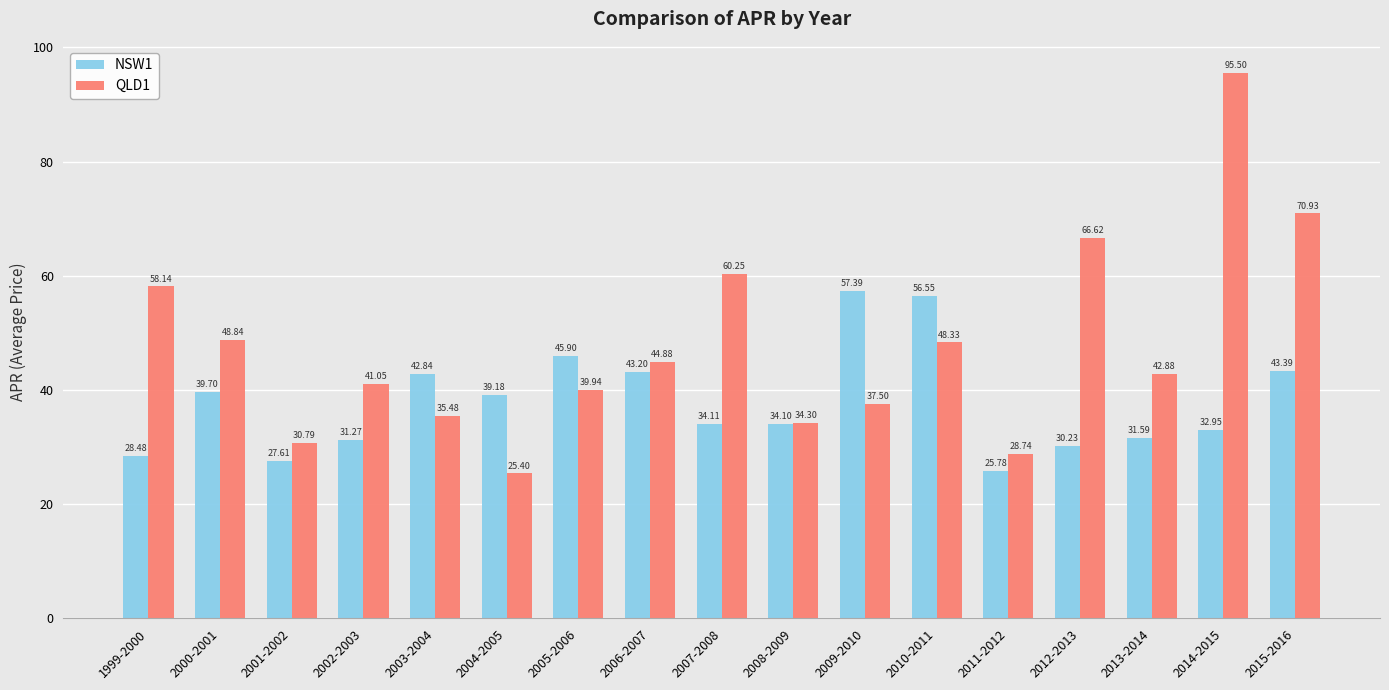

Which category has the lowest value across all series?

2004-2005